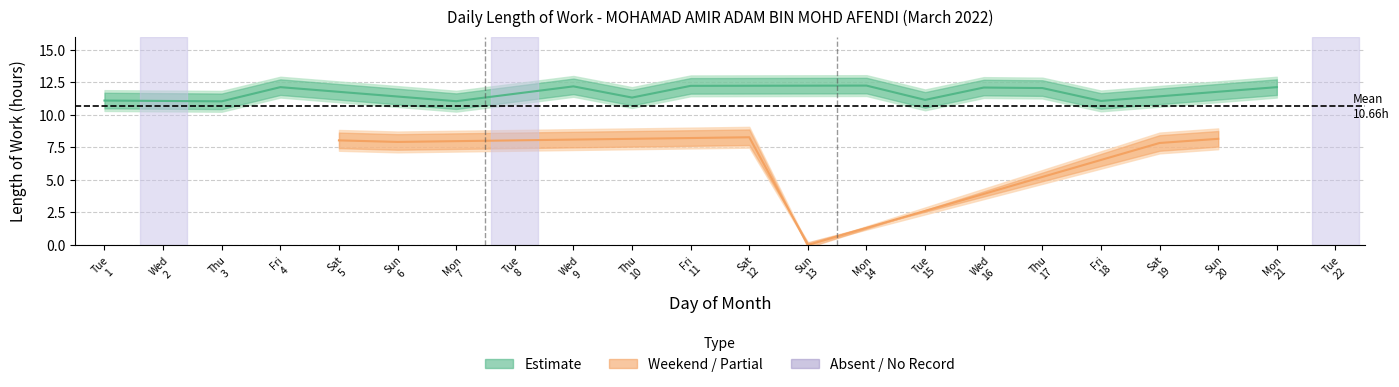

At which label does the data first exceed 11?

1